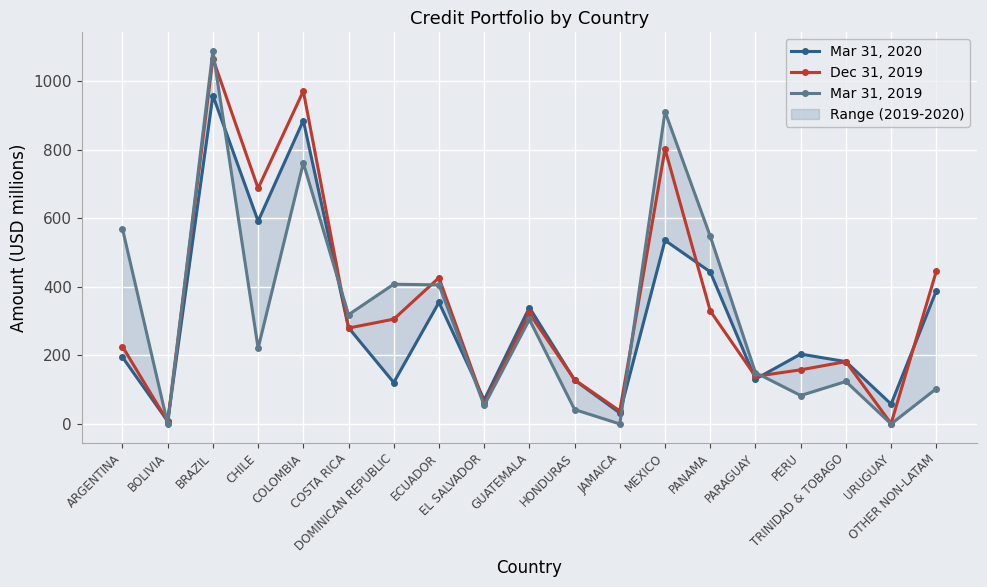

Which category has the lowest value in the Mar 31, 2020 series?

BOLIVIA